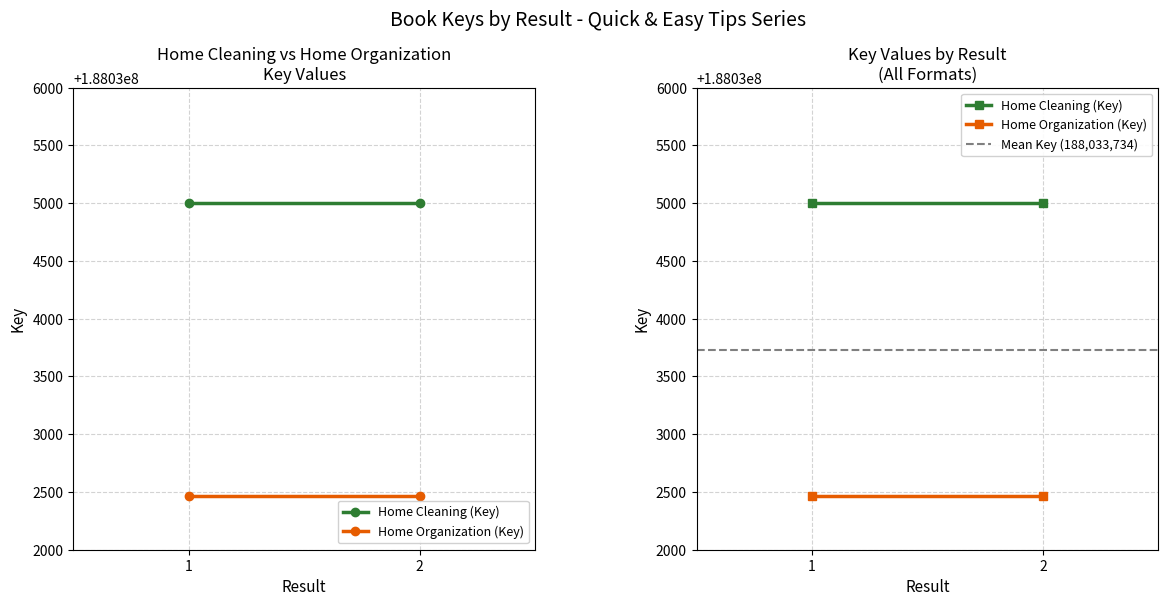

Which series has the widest spread of values?

Home Cleaning (Key)